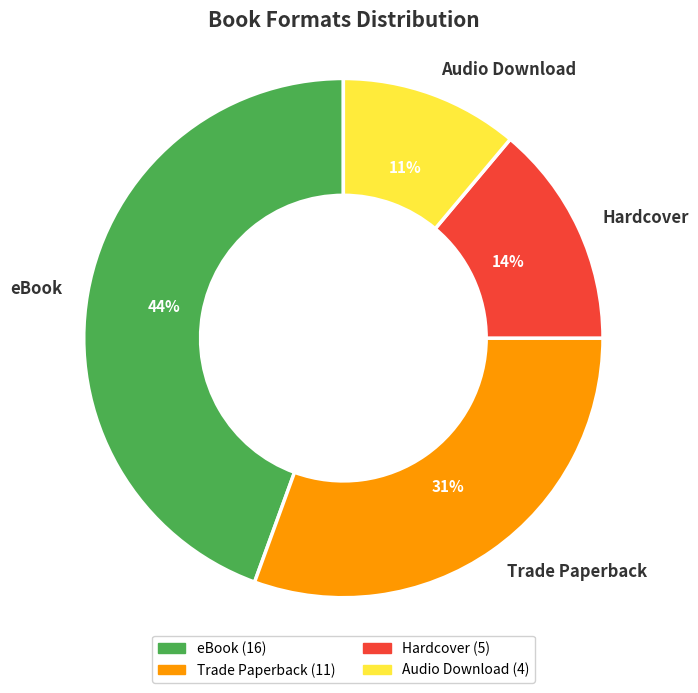

Do Trade Paperback and eBook together represent more than half of the pie?

Yes